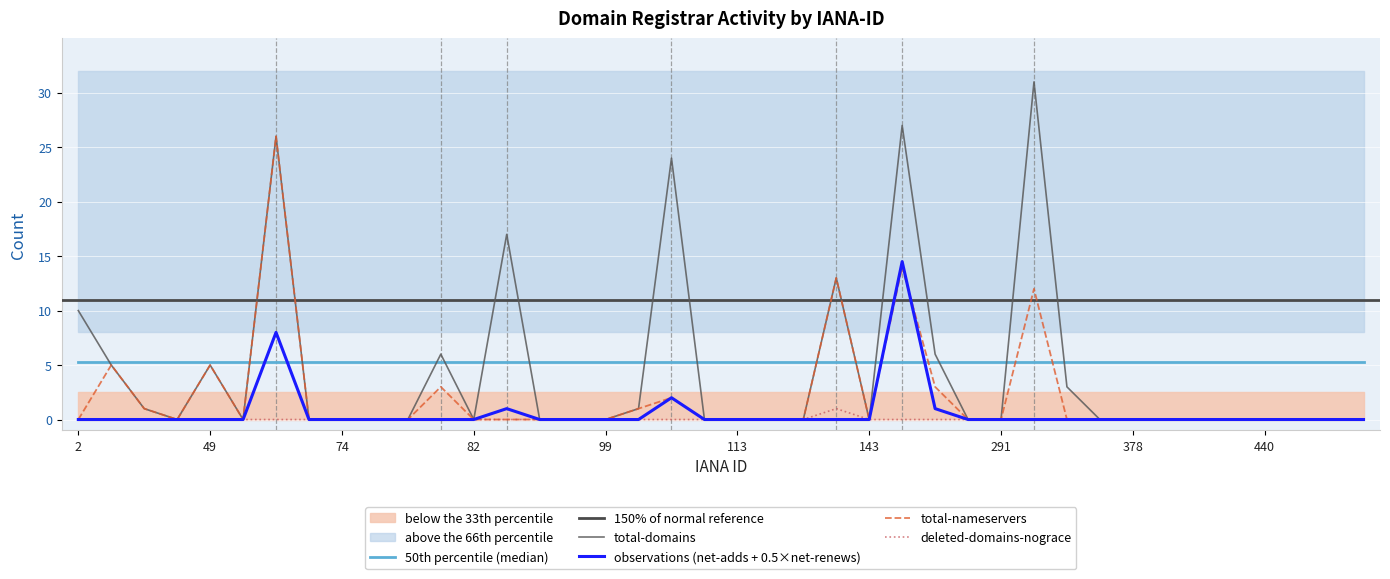

Rank the series by their maximum value, from lowest to highest.

deleted-domains-nograce, net-adds-1-yr, total-nameservers, total-domains